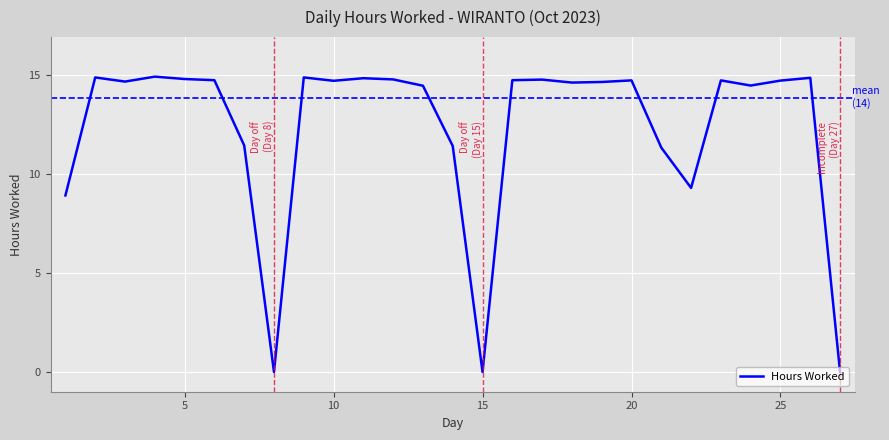

Rank the categories by value from highest to lowest.

4, 2, 9, 26, 11, 5, 12, 17, 6, 16, 20, 23, 25, 10, 3, 19, 18, 24, 13, 7, 14, 21, 22, 1, 8, 15, 27